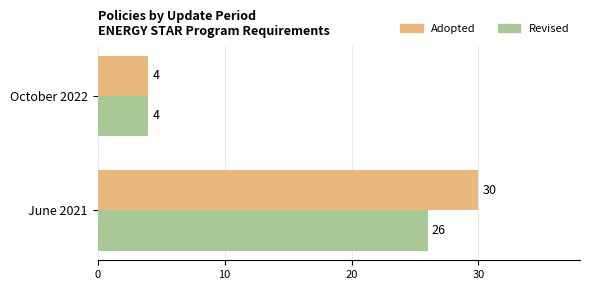

What is the average value of the Adopted series?

17